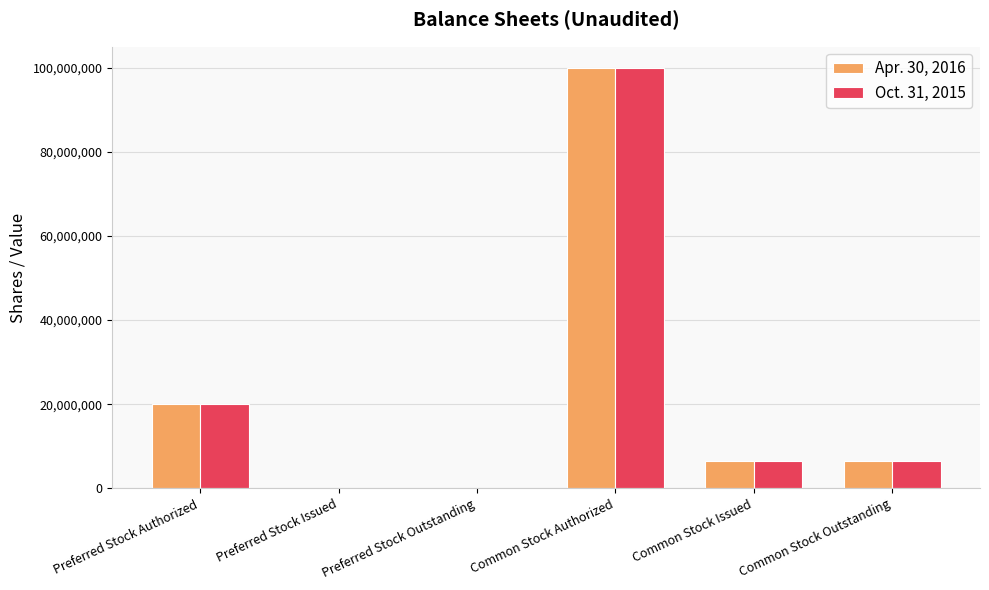

How many groups of bars are there?

6